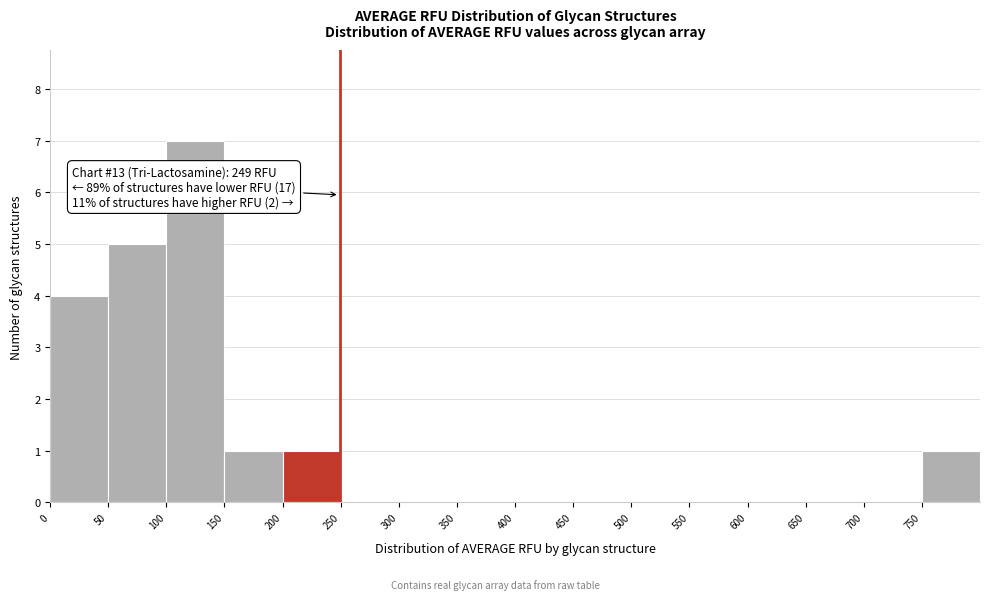

Which range on the x-axis has the tallest bar?

100 to 150